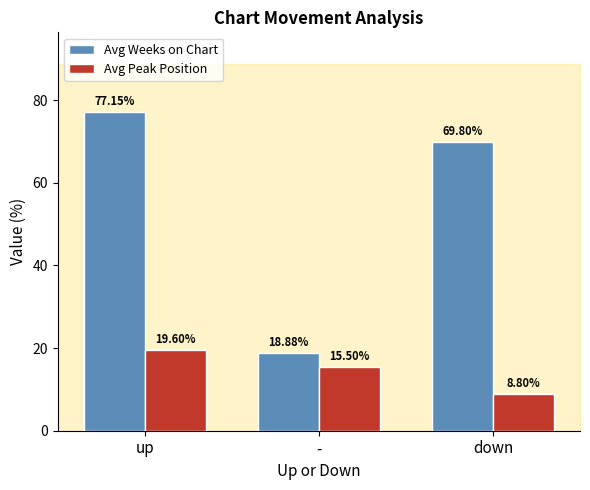

What is the label of the 3rd bar from the left?

down